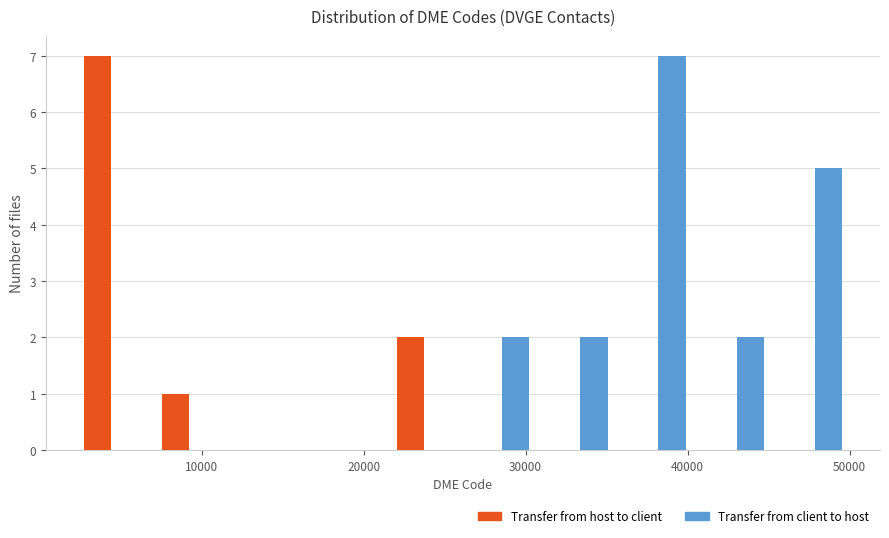

What is the height of the Transfer from client to host bar covering 45000 to 50000 on the x-axis? Neither the bar edges nor the heights are printed on the chart, so give them approximately, as read against the axes.

5